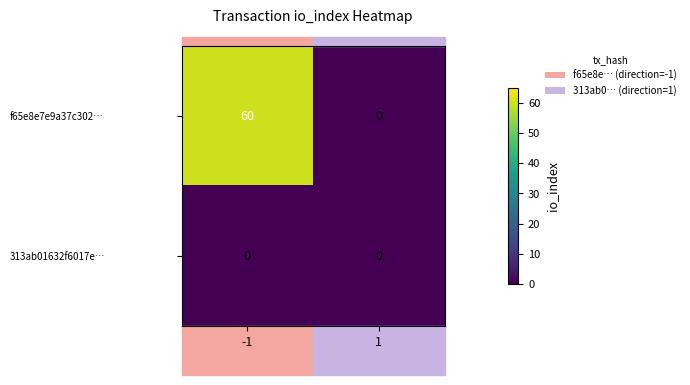

What is the sum of the f65e8e7e9a37c302… values at 1 and -1?

60